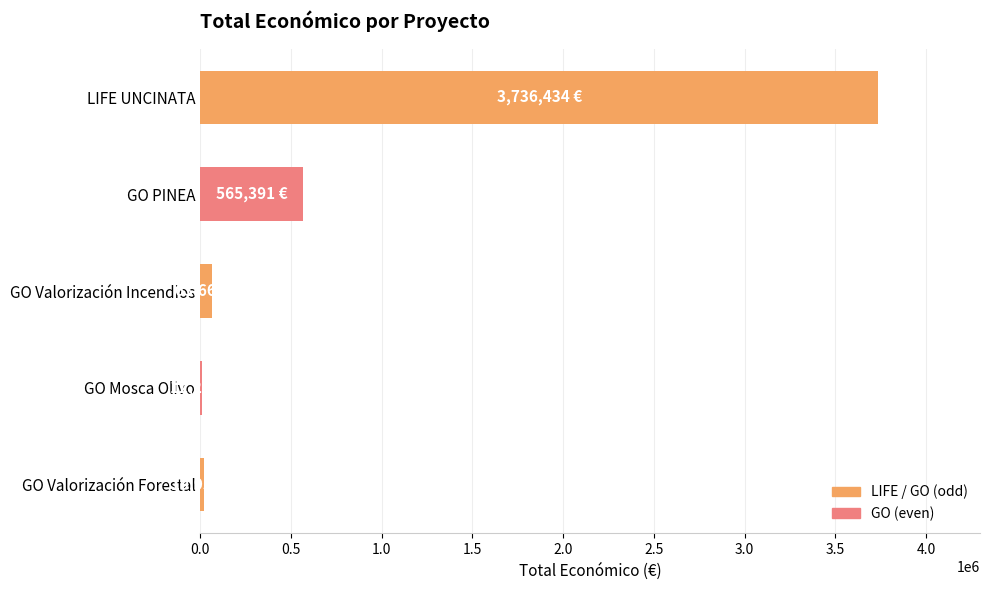

True or false: the data shows 3736434 at LIFE UNCINATA.

True